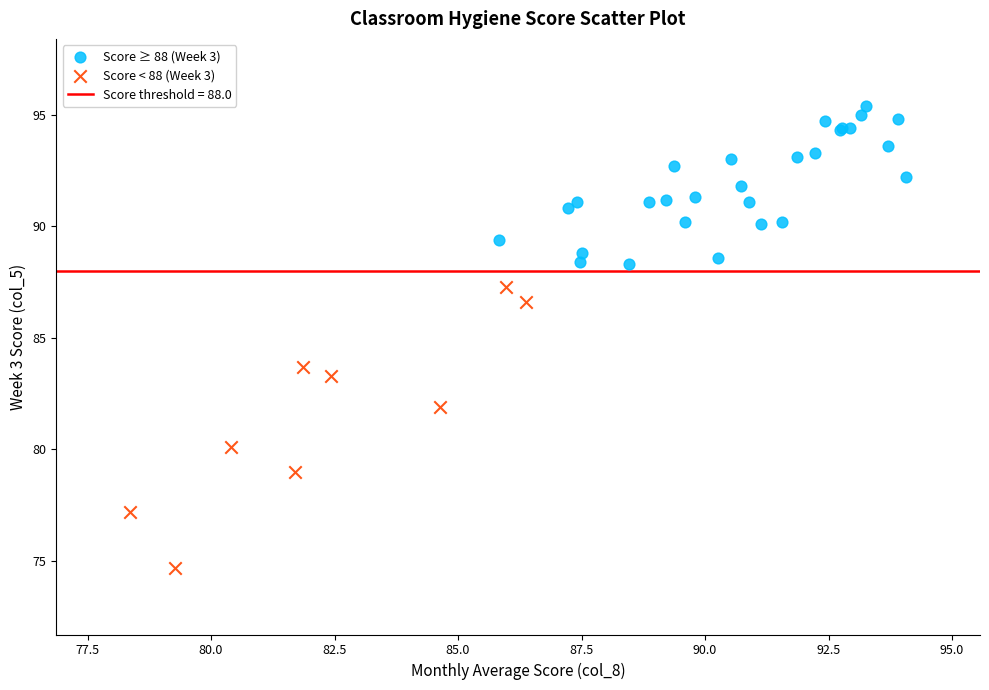

Which series has the largest Y range (max minus min)?

Score < 88 (Week 3)